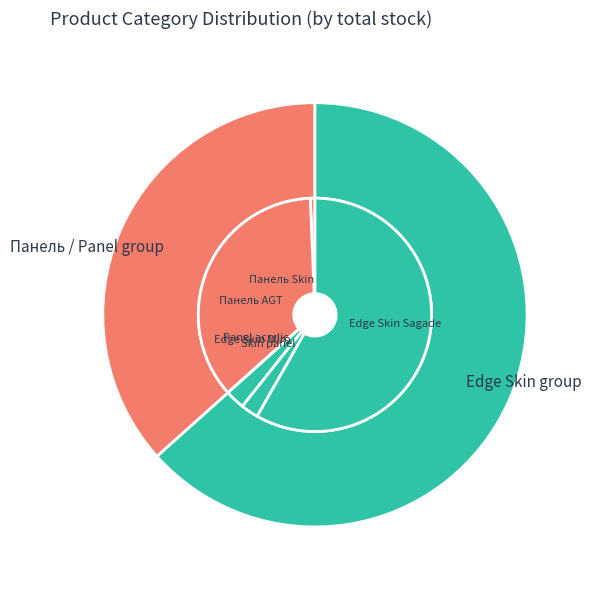

The Panel acrylic slice represents 0% of the pie. True or false?

True